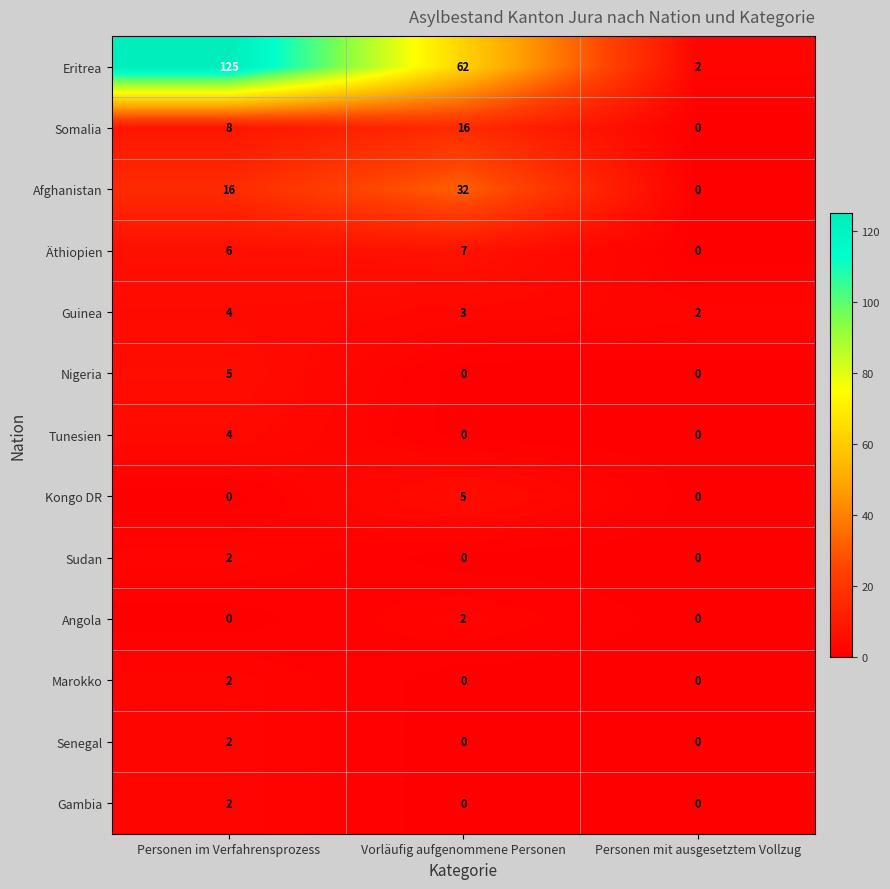

How many Sudan values are between 0 and 2?

3